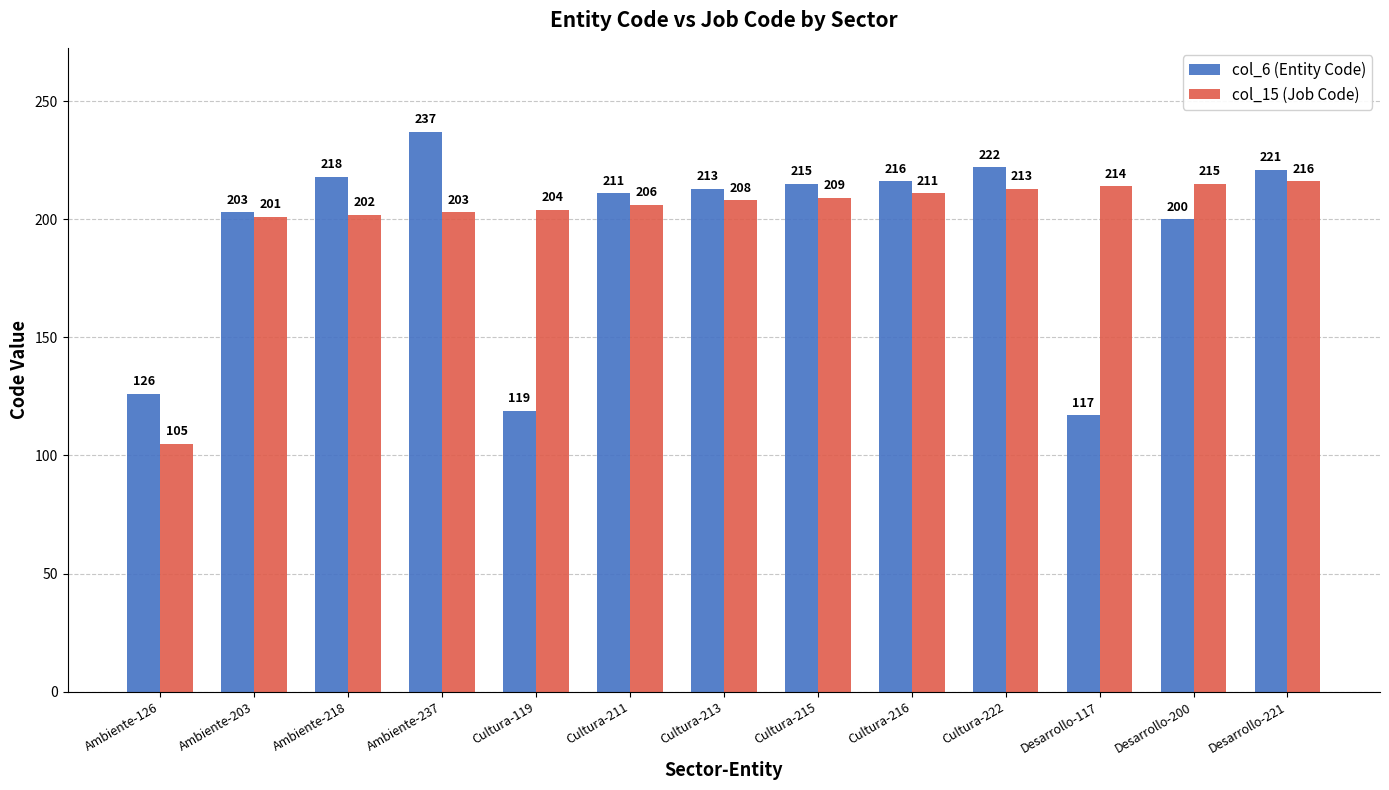

Is it true that col_15 (Job Code) equals 216 at Desarrollo-221?

True